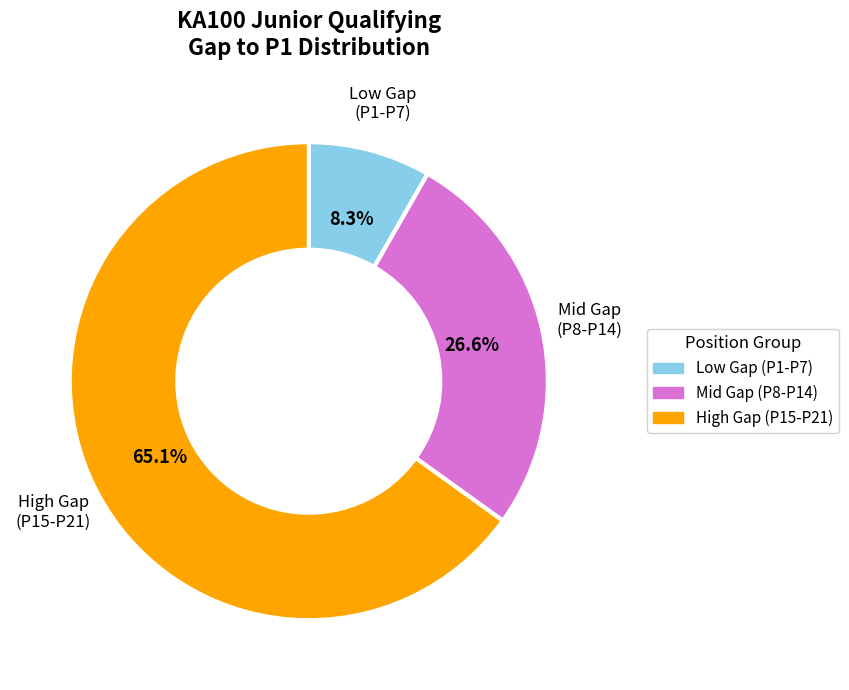

Is there any slice that represents more than half of the pie?

Yes